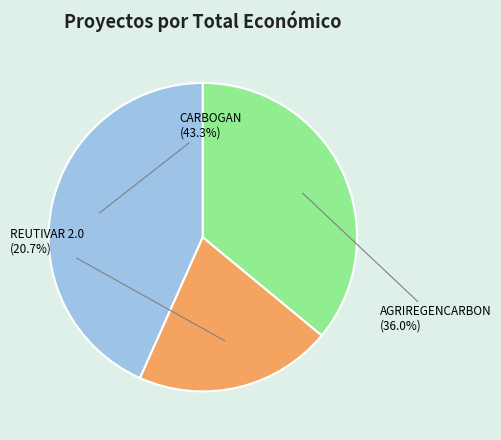

Is there a majority slice in this chart?

No